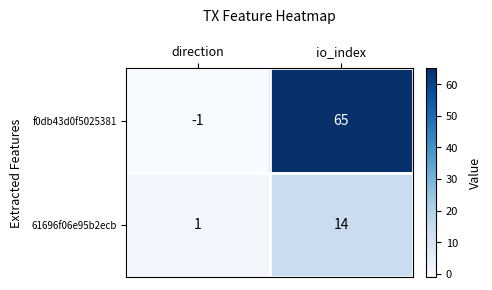

Is the value of 61696f06e95b2ecb at io_index greater than the value of f0db43d0f5025381 at direction?

Yes